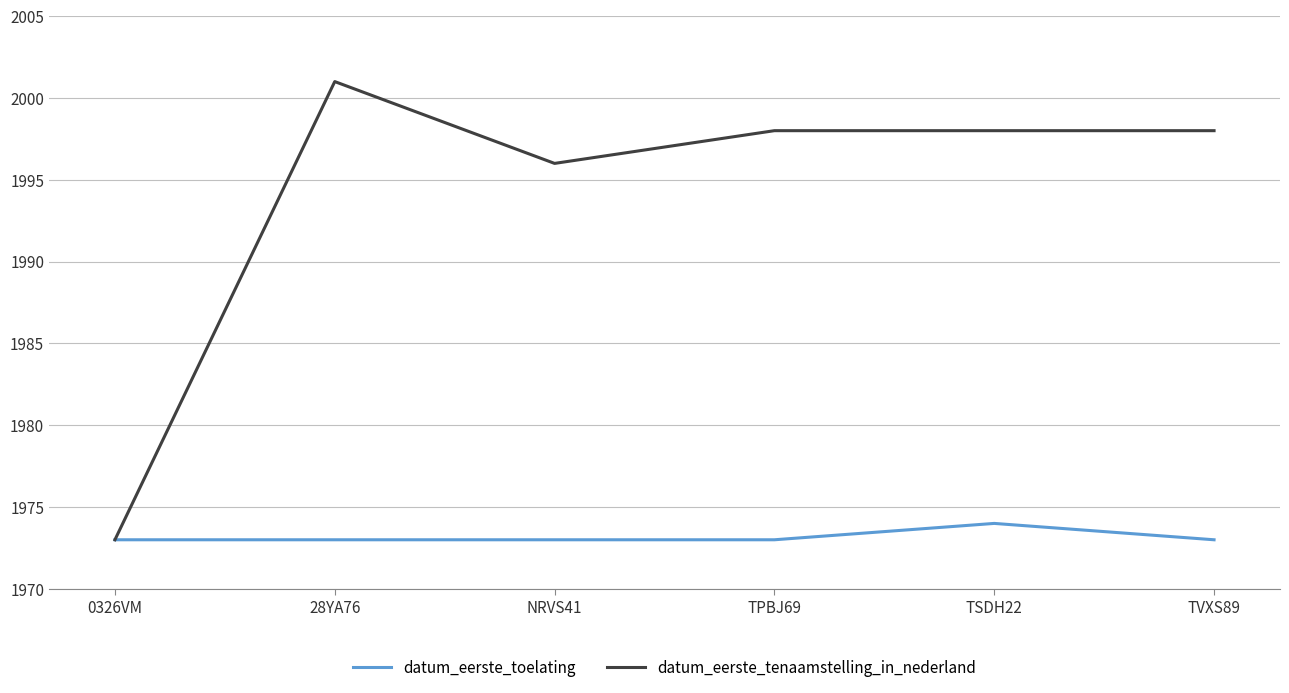

Count the number of categories in the chart.

6